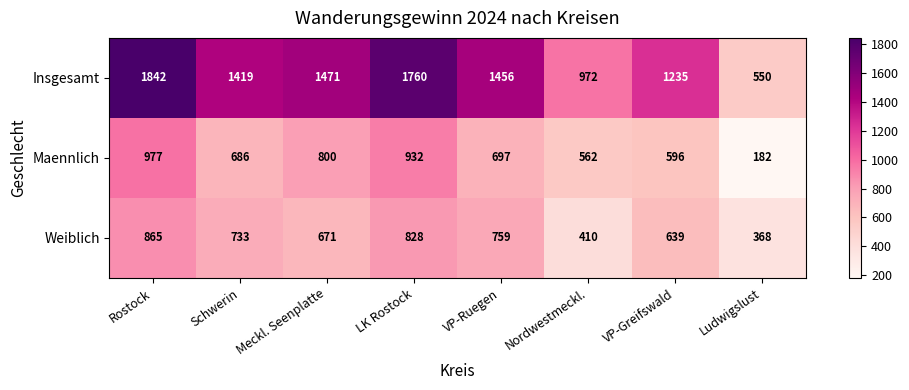

Which category has the lowest value across all series?

Ludwigslust